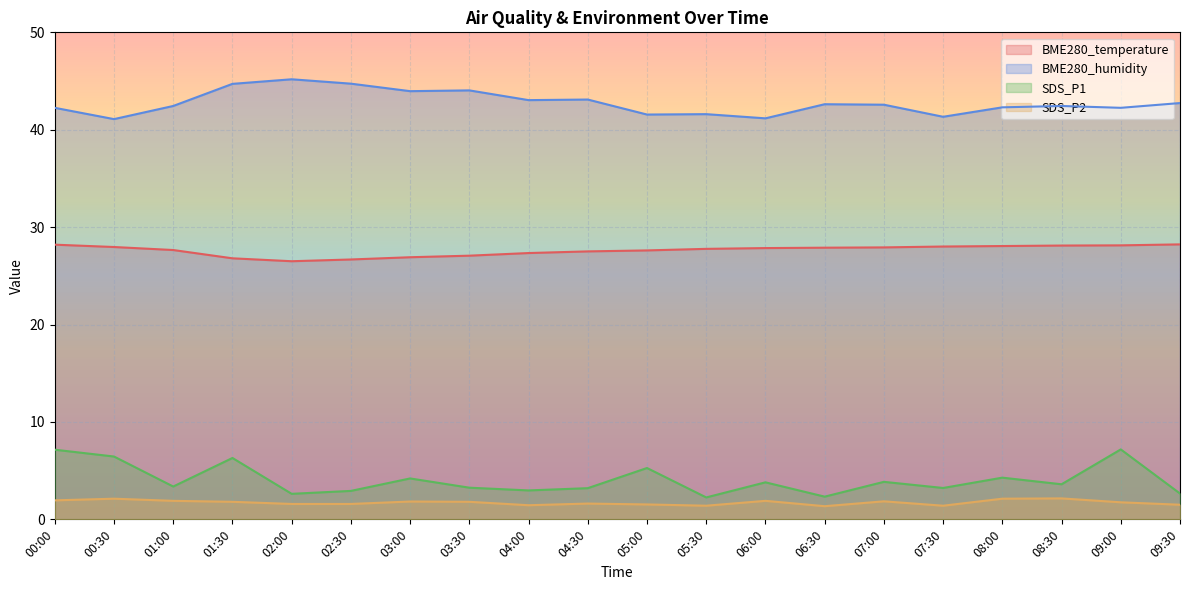

True or false: BME280_temperature and BME280_humidity intersect in this chart.

False